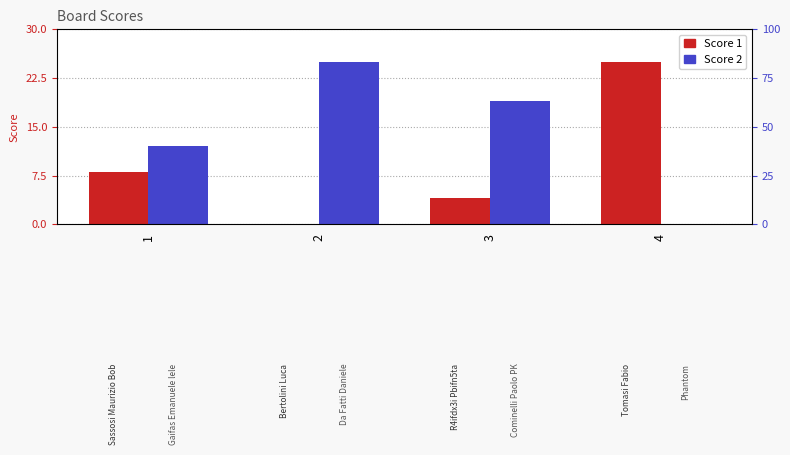

How many bars are there in total?

8